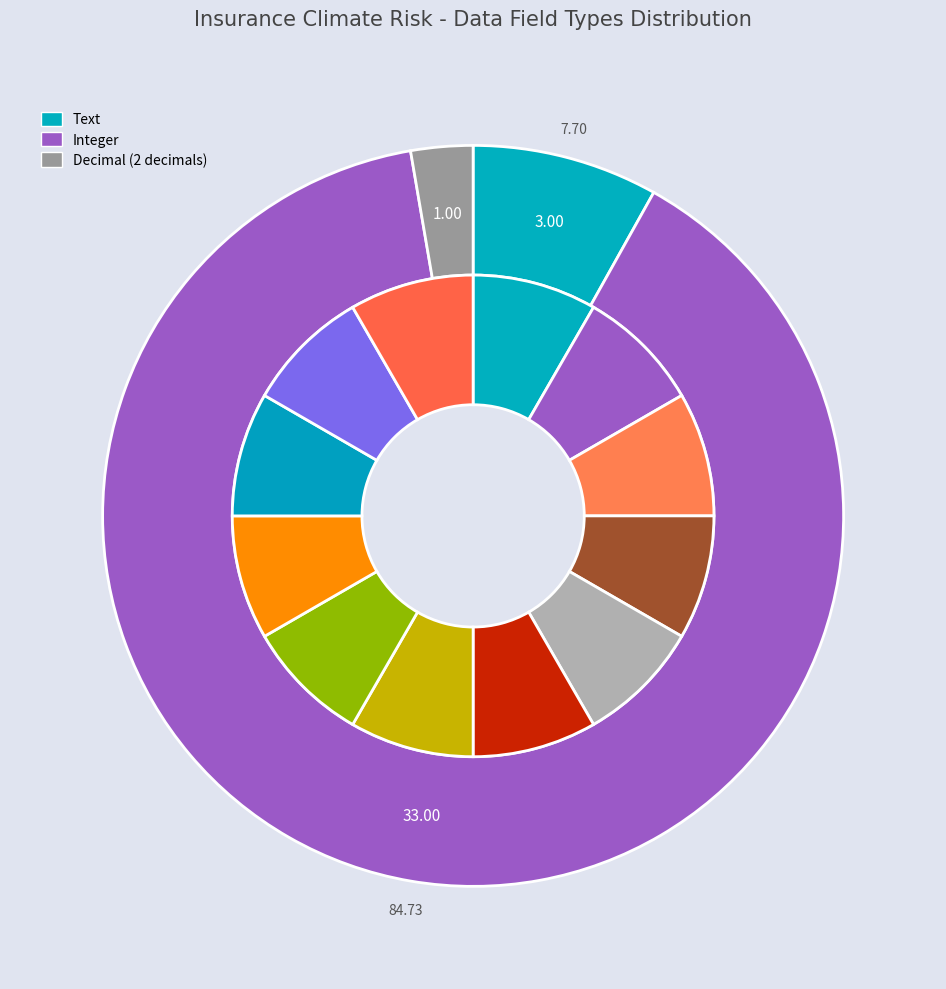

The Decimal (2 decimals) slice represents 3% of the pie. True or false?

True